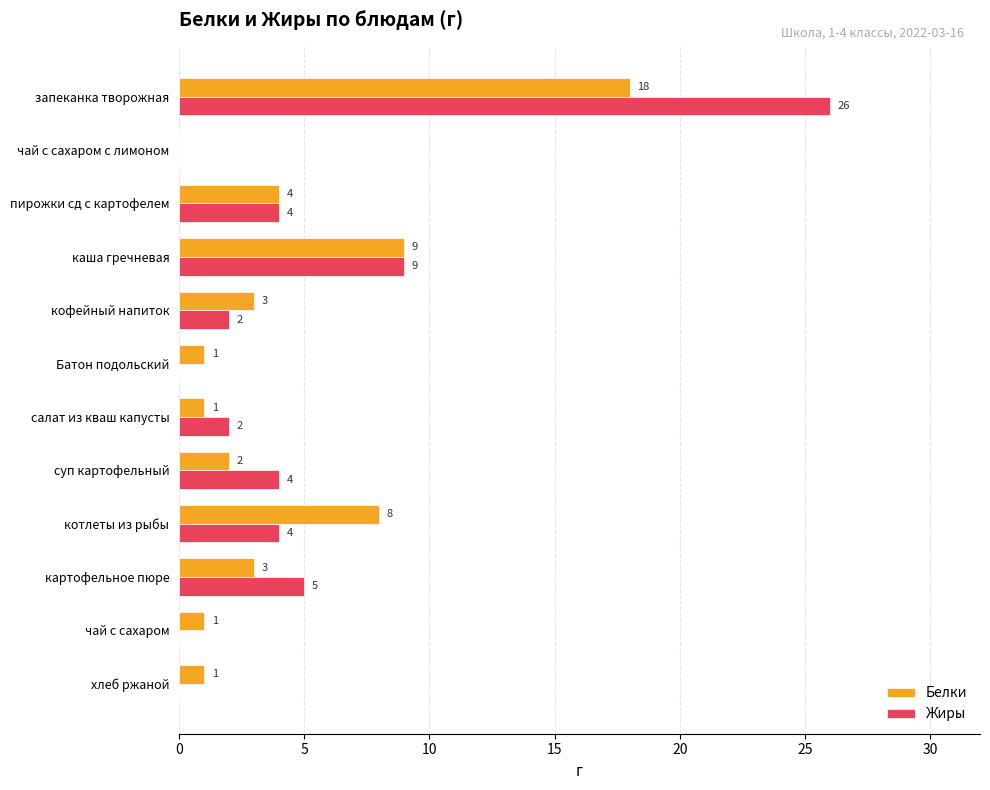

What is the total value across all series at салат из кваш капусты?

3